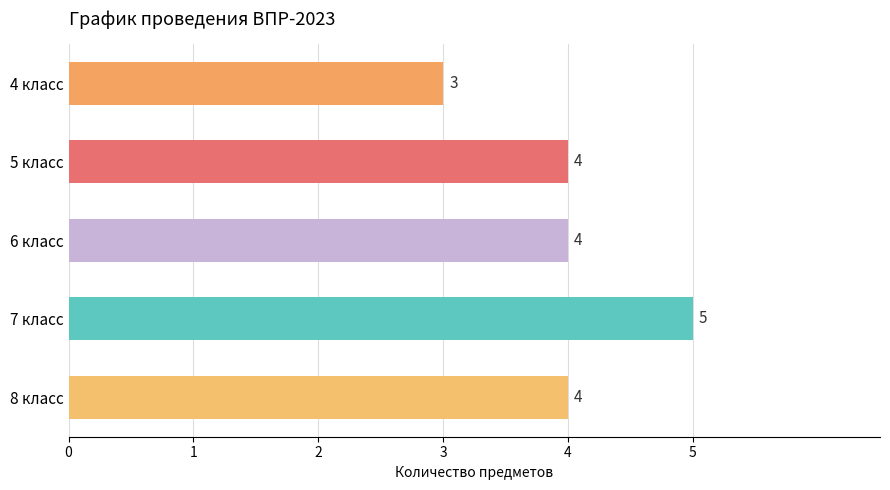

True or false: the data shows 4 at 5 класс.

True